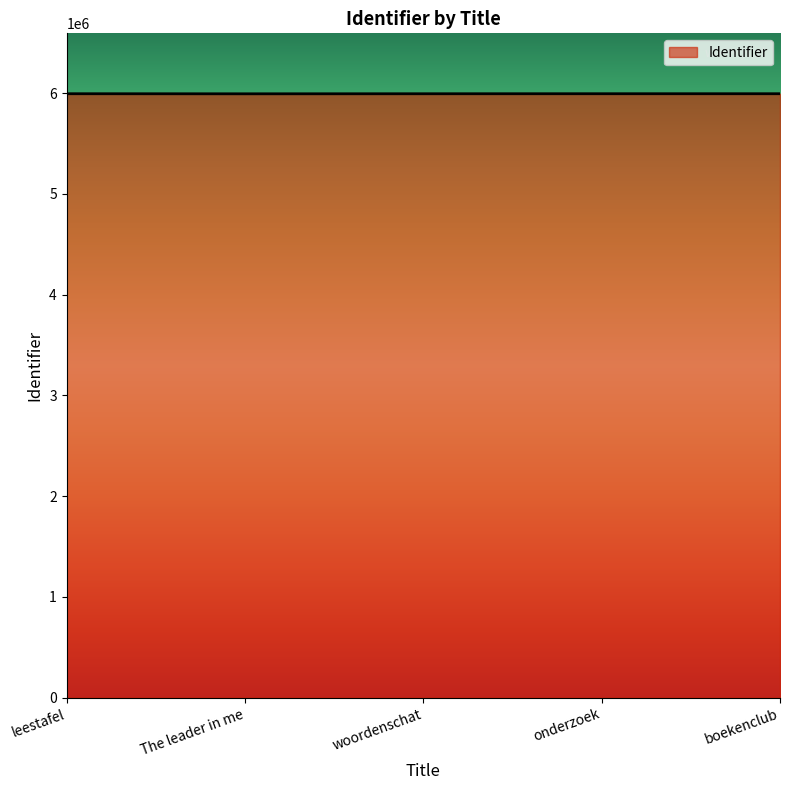

At which label does the data first exceed 5994372?

leestafel